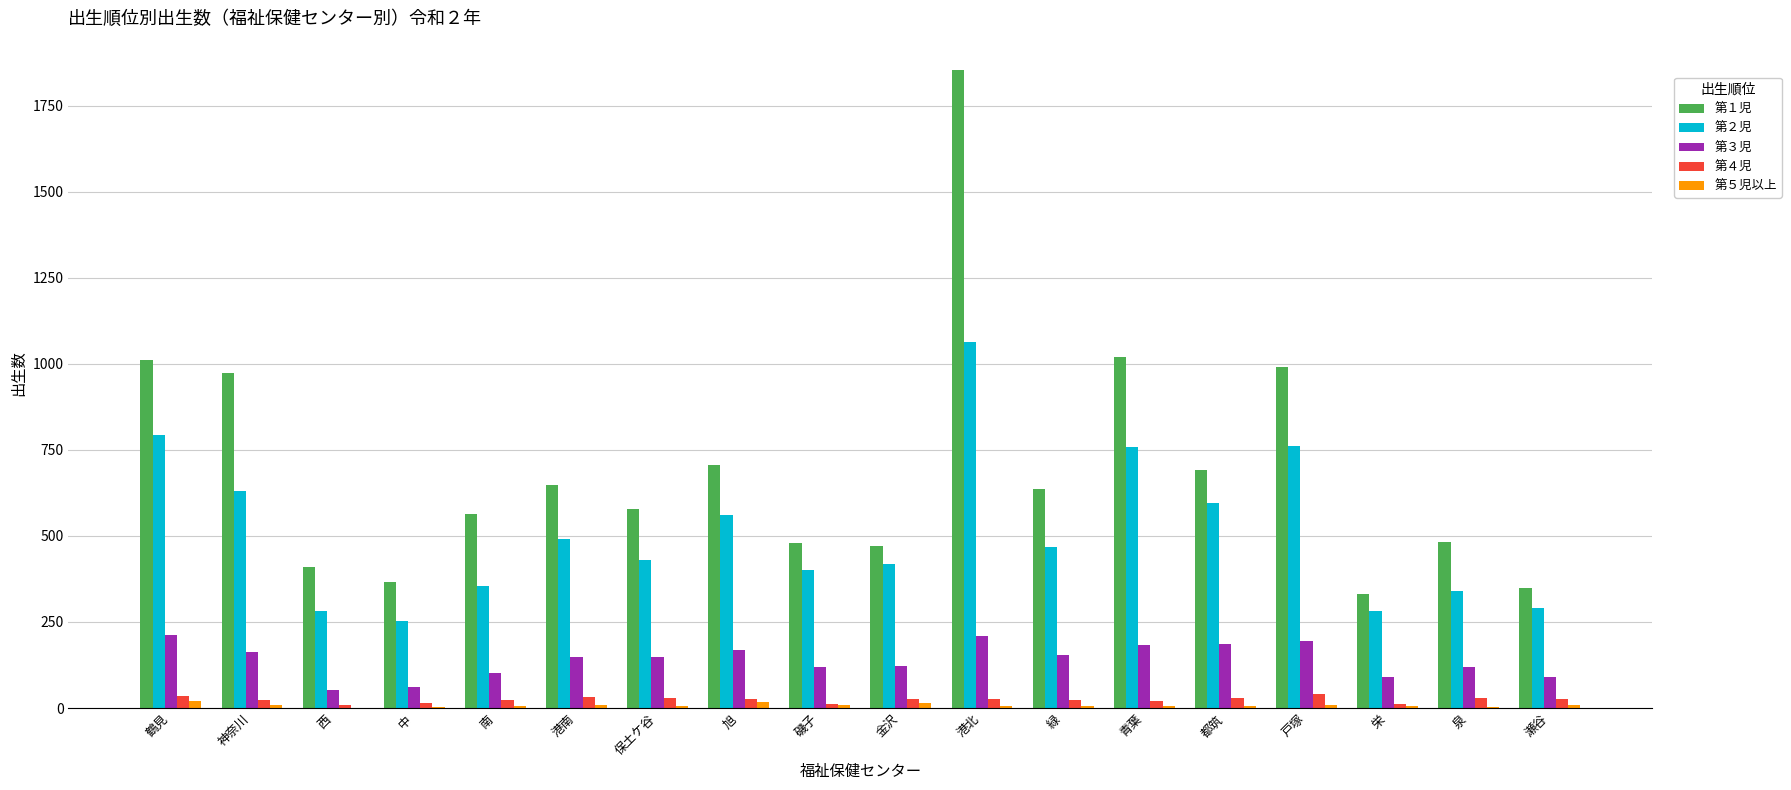

Count the number of data series in this chart.

5